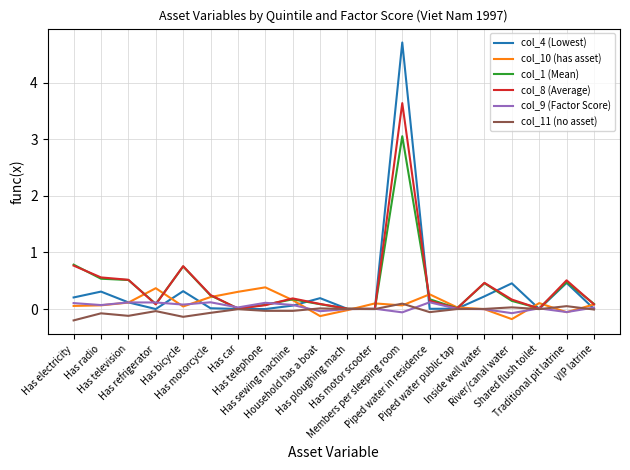

What is the maximum value shown in the chart?

4.7